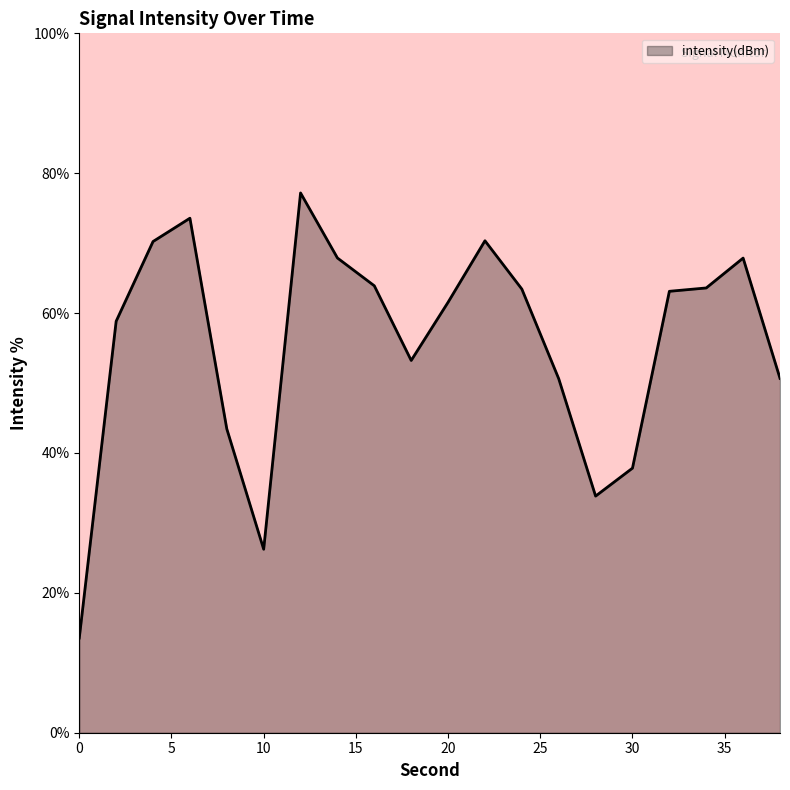

What is the greatest value displayed?

77.2